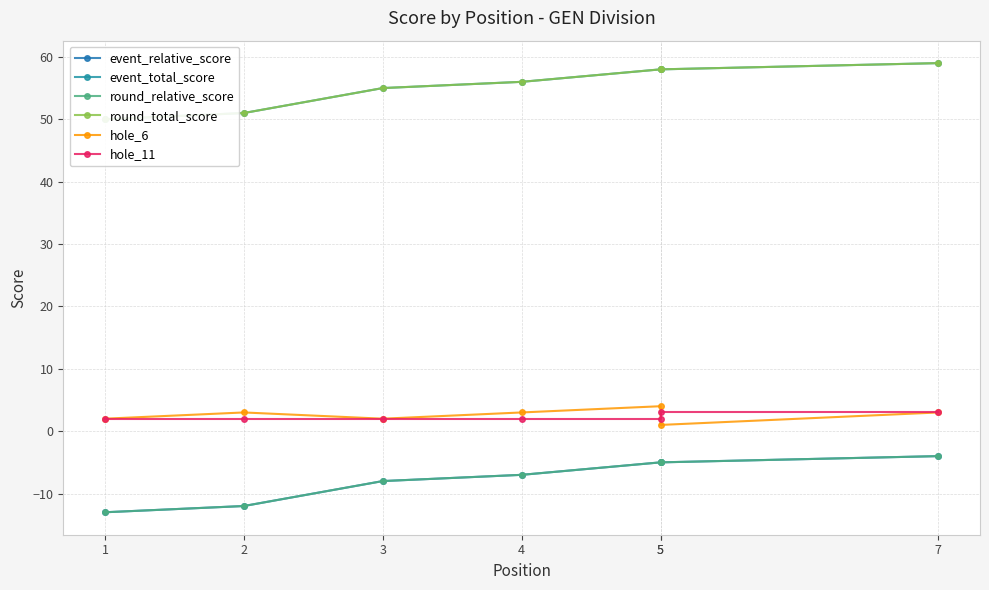

Which series has the widest spread of values?

event_relative_score